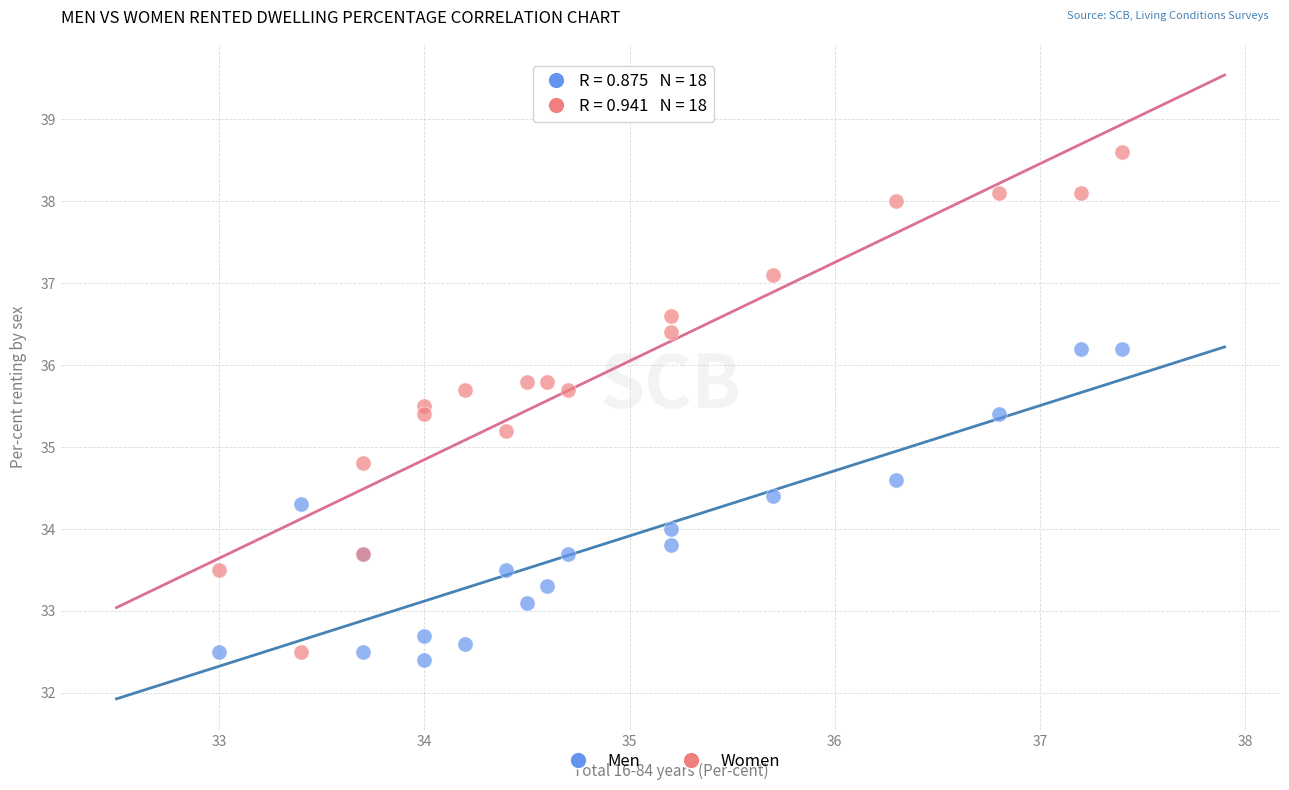

Which series contains the lowest Y value?

Men